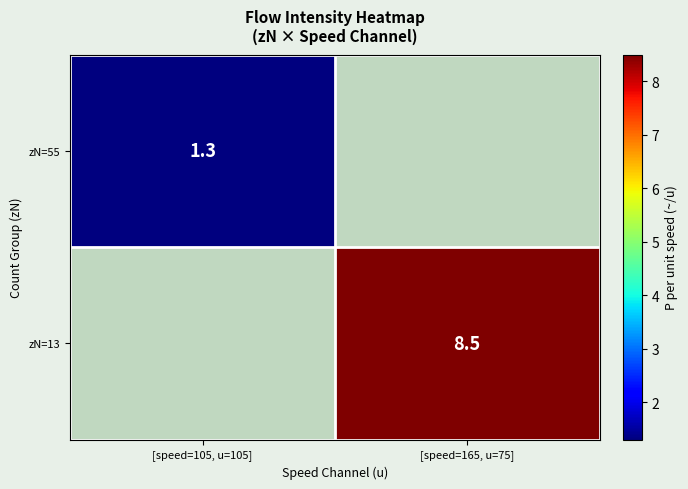

What is the smallest value displayed?

1.3